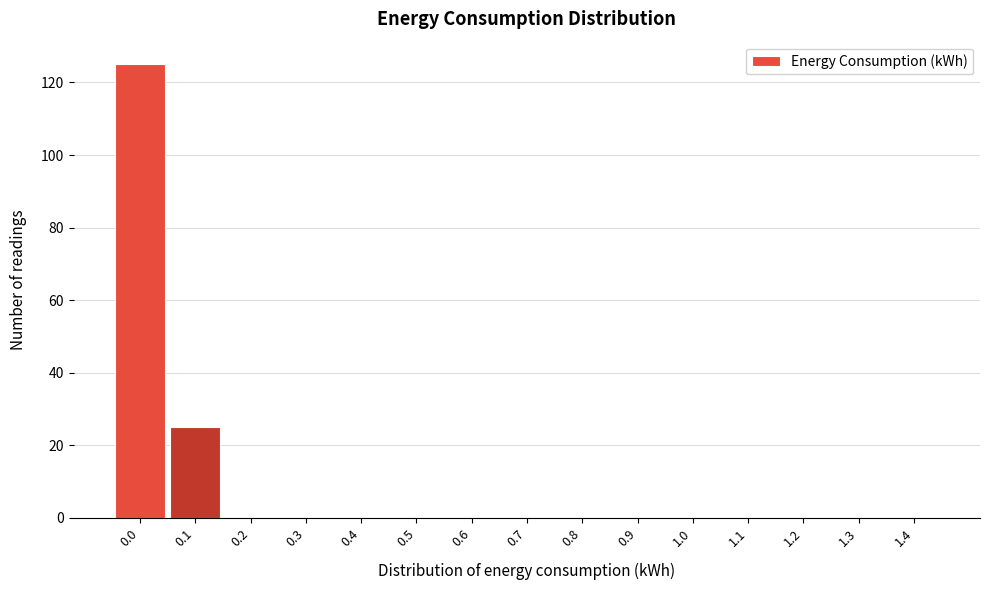

Reading left to right, what are all the values shown in this chart?

0.0=125	0.1=25	0.2=0	0.3=0	0.4=0	0.5=0	0.6=0	0.7=0	0.8=0	0.9=0	1.0=0	1.1=0	1.2=0	1.3=0	1.4=0